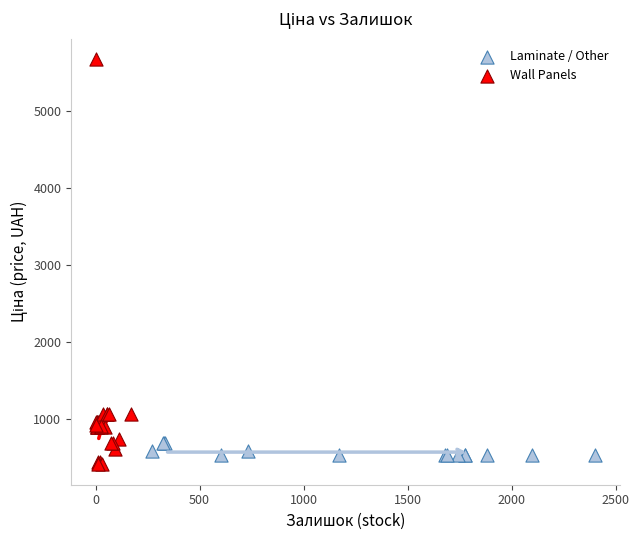

Which series has the largest Y range (max minus min)?

Wall Panels